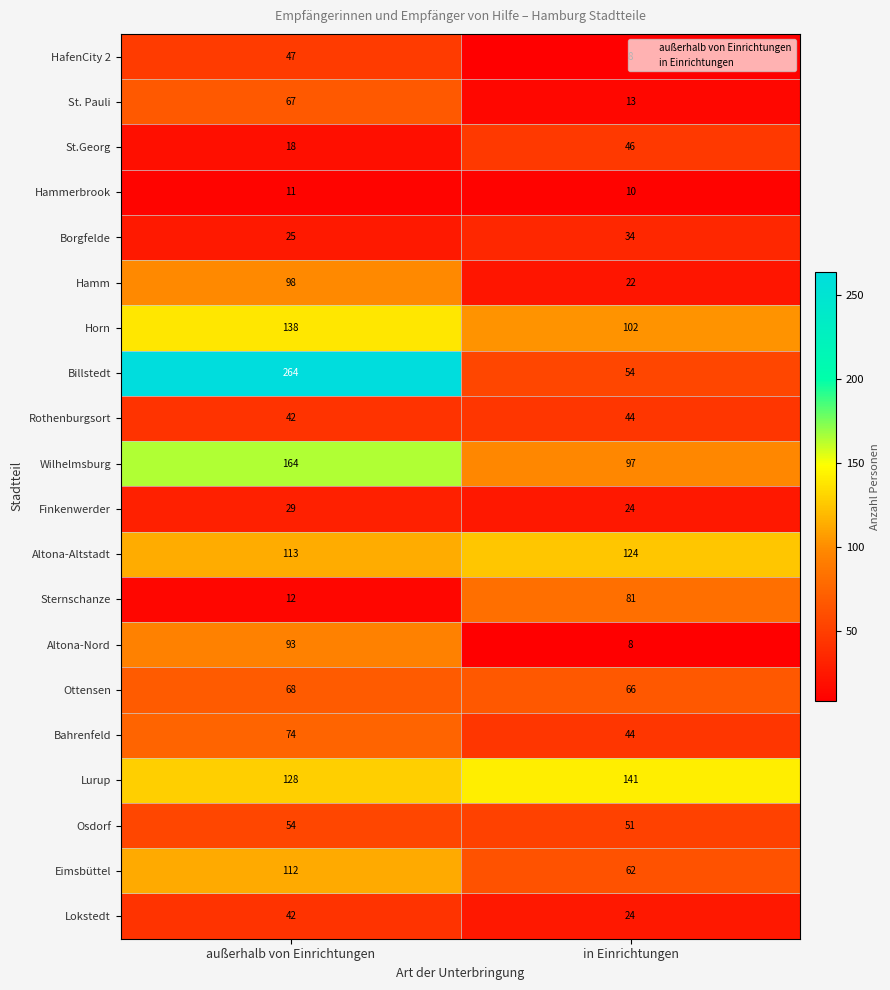

How many categories are shown in the chart?

2